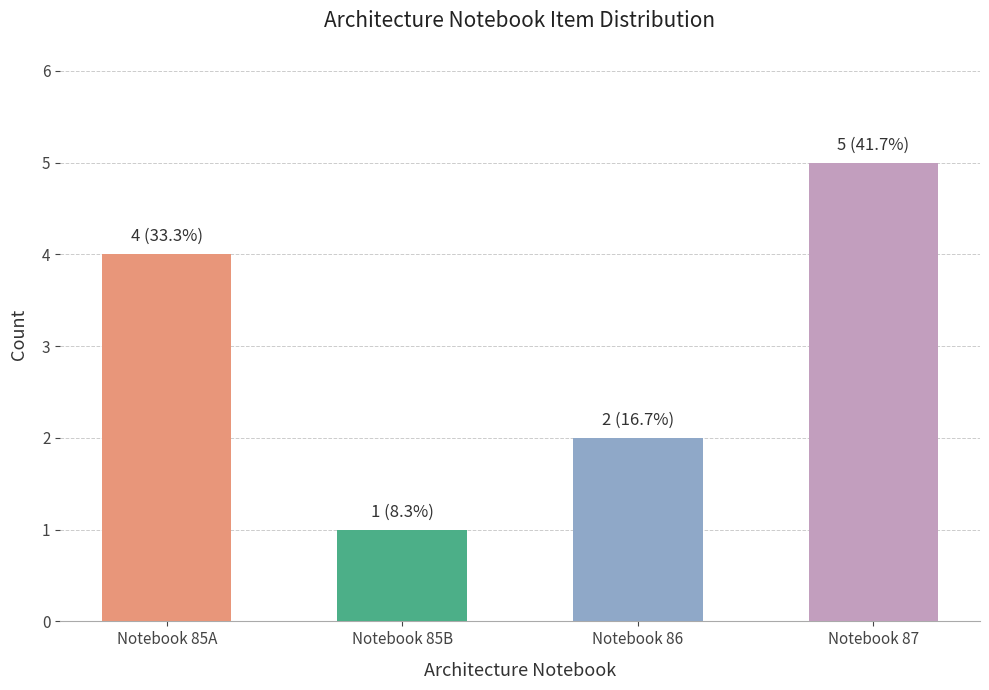

What is the sum of all values?

12